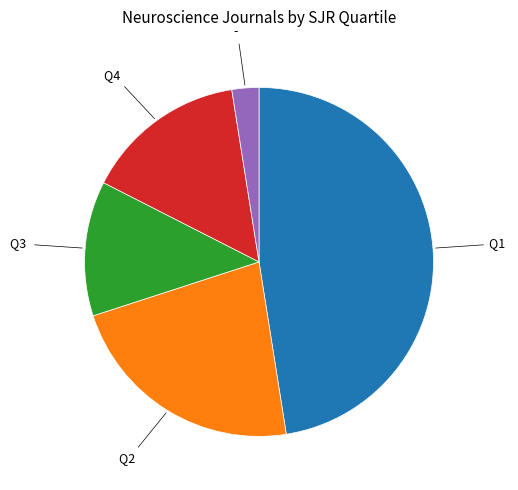

Does any single category account for the majority?

No